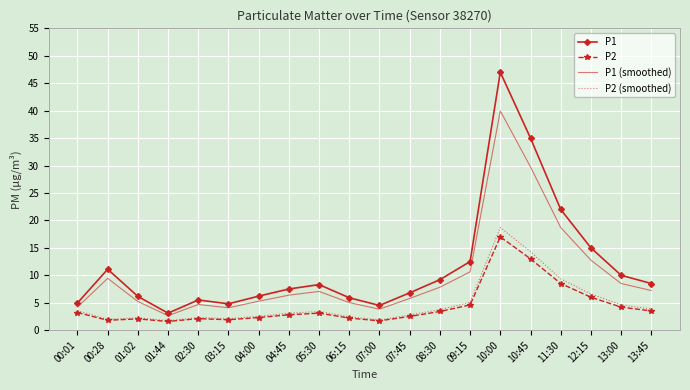

At which label does P1 first exceed 8?

00:28